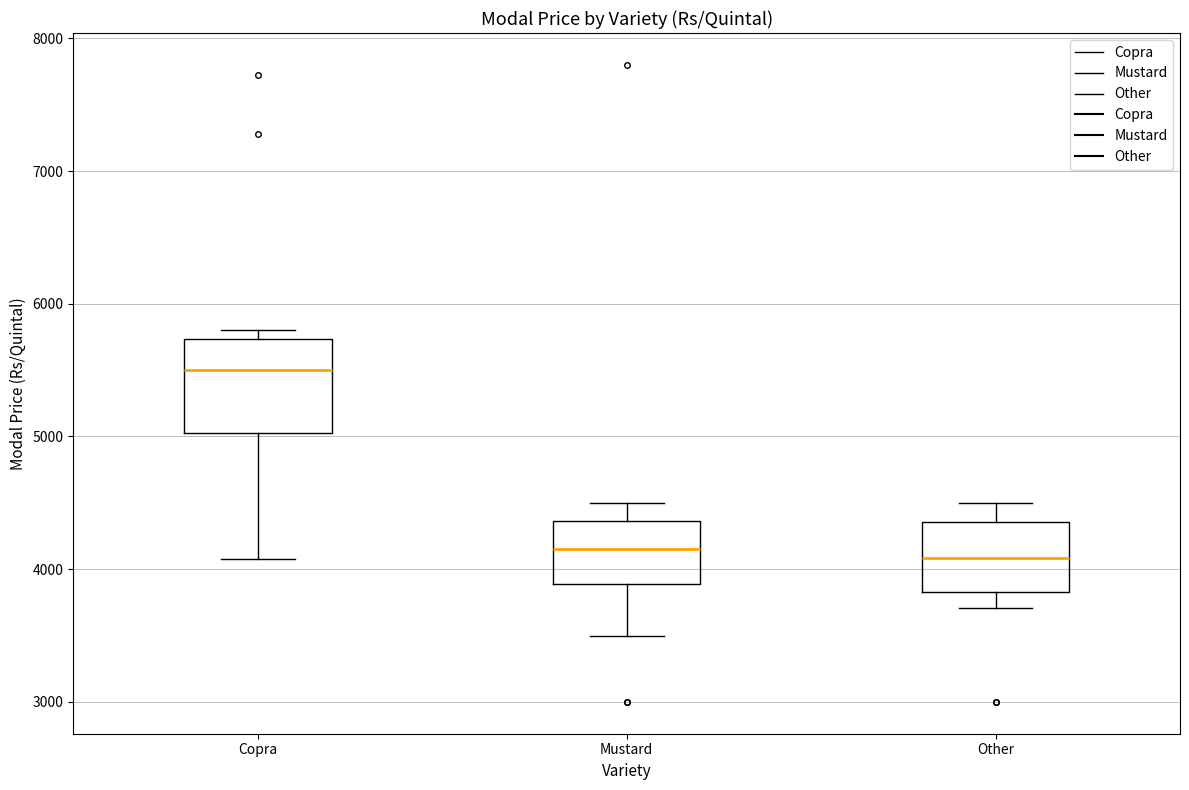

Which box is the tallest, from its lower edge to its upper edge?

Copra